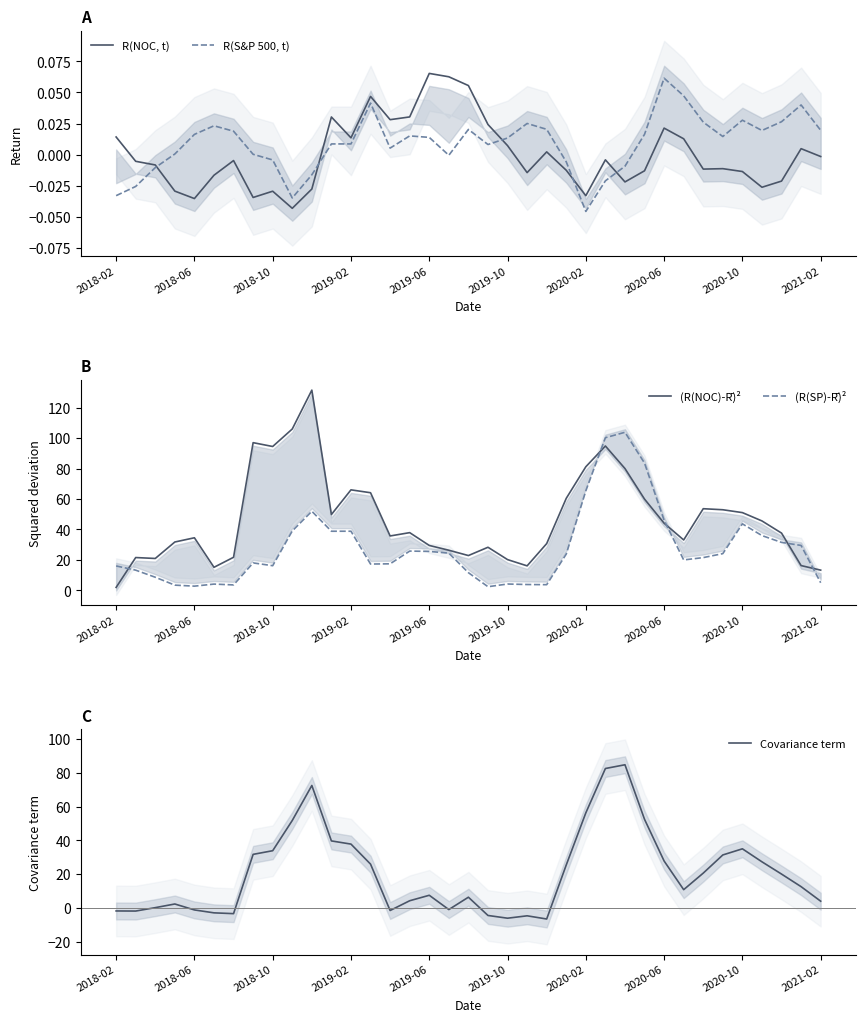

What is the maximum value for R(NOC, t)?

0.1